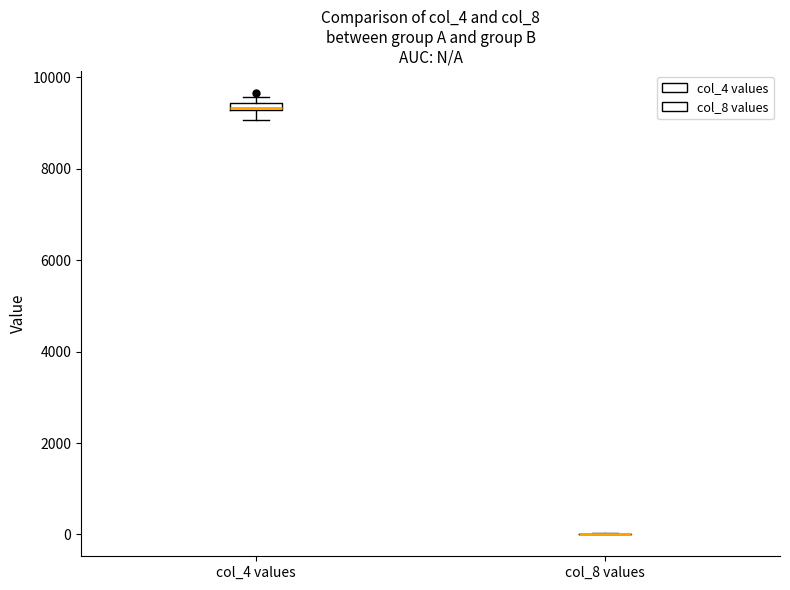

Where is the upper edge of the box for col_4 values on the y-axis? The values are not printed on the chart, so give them approximately, as read against the axis.

9400